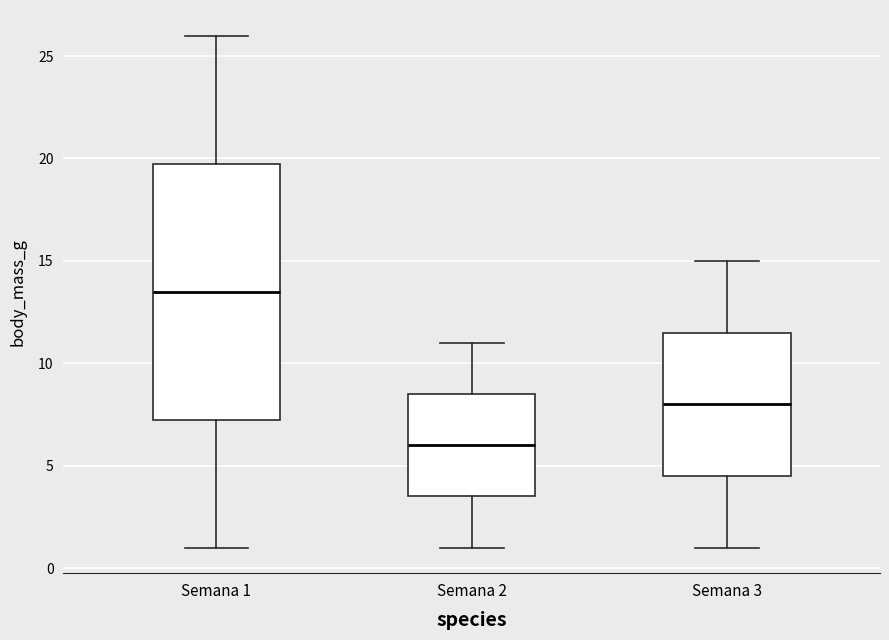

Reading left to right, read every box against the y-axis: the position of its median line, the range the box covers, and the ends of its whiskers. The values are not printed on the chart, so give them approximately, as read against the axis.

Semana 1: median 13.5, box 7.5 to 20.0, whiskers 1.0 to 26.0
Semana 2: median 6.0, box 3.5 to 8.5, whiskers 1.0 to 11.0
Semana 3: median 8.0, box 4.5 to 11.5, whiskers 1.0 to 15.0